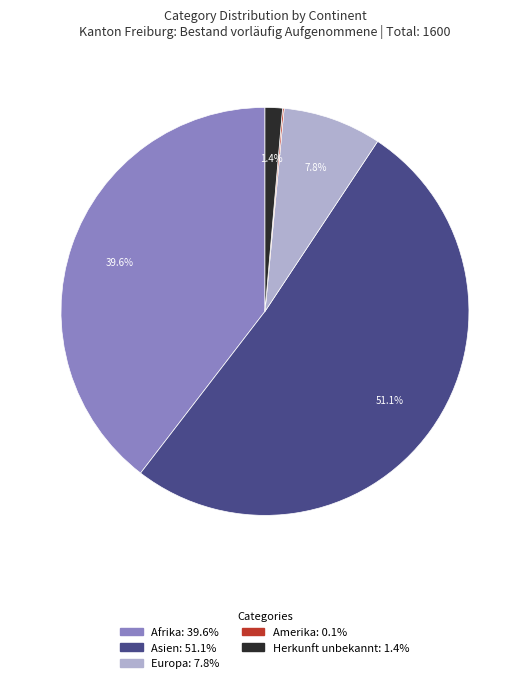

Is there any slice that represents more than half of the pie?

Yes